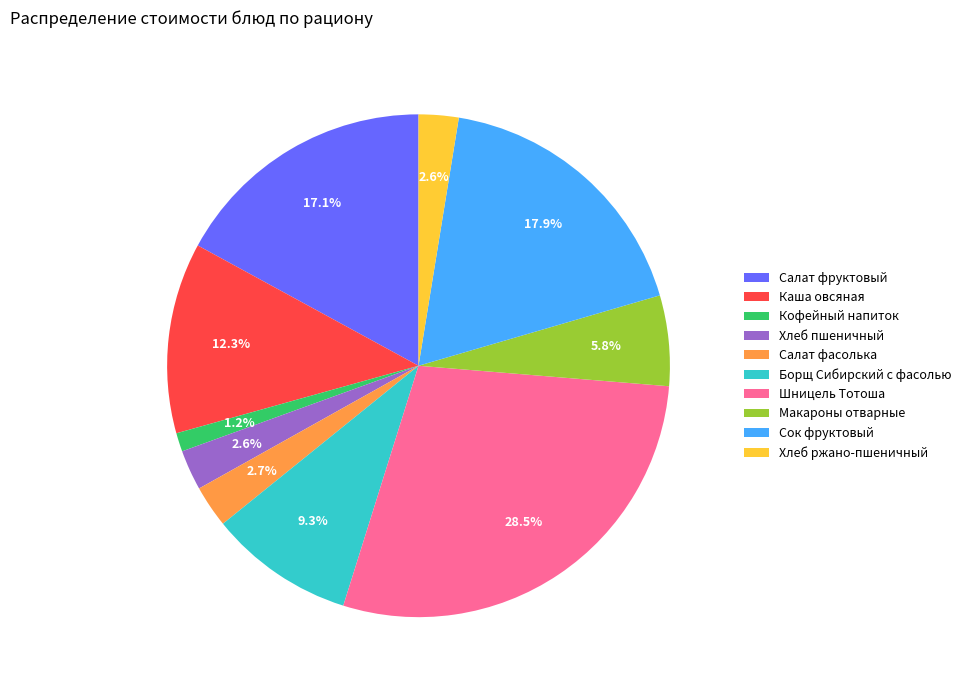

Which has a higher value, Макароны отварные or Шницель Тотоша?

Шницель Тотоша